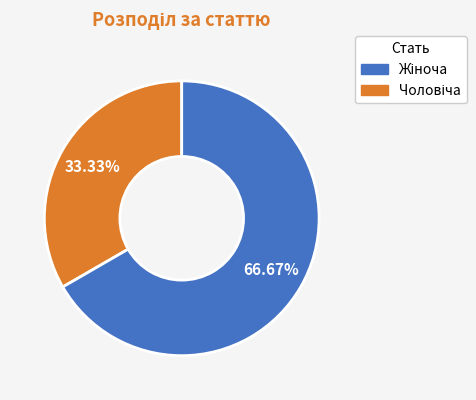

Is there any slice that represents more than half of the pie?

Yes